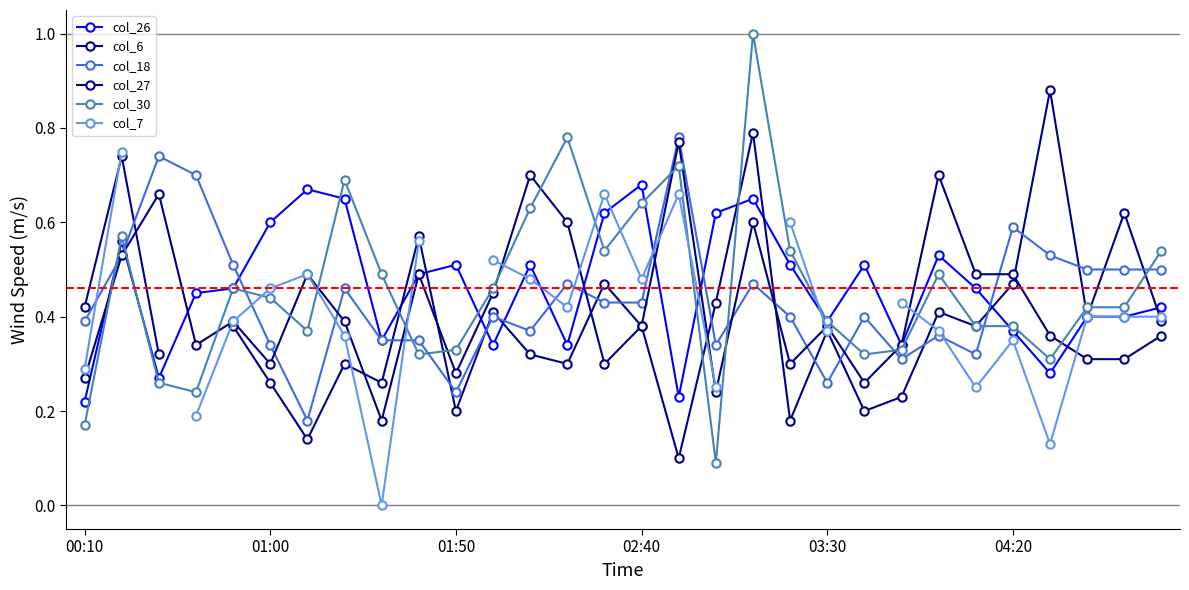

The col_30 series shows 0.5 at 01:50. True or false?

False